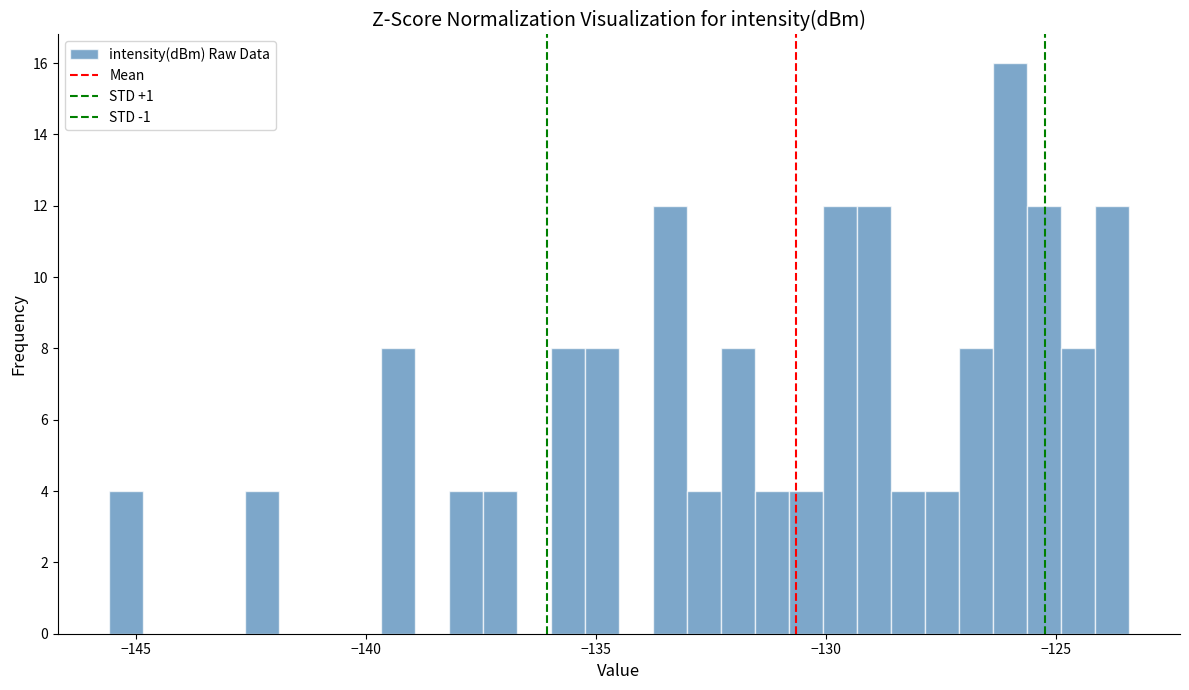

Around what value on the x-axis is the tallest bar? Give the approximate position of its centre, as read against the axis.

-126.0